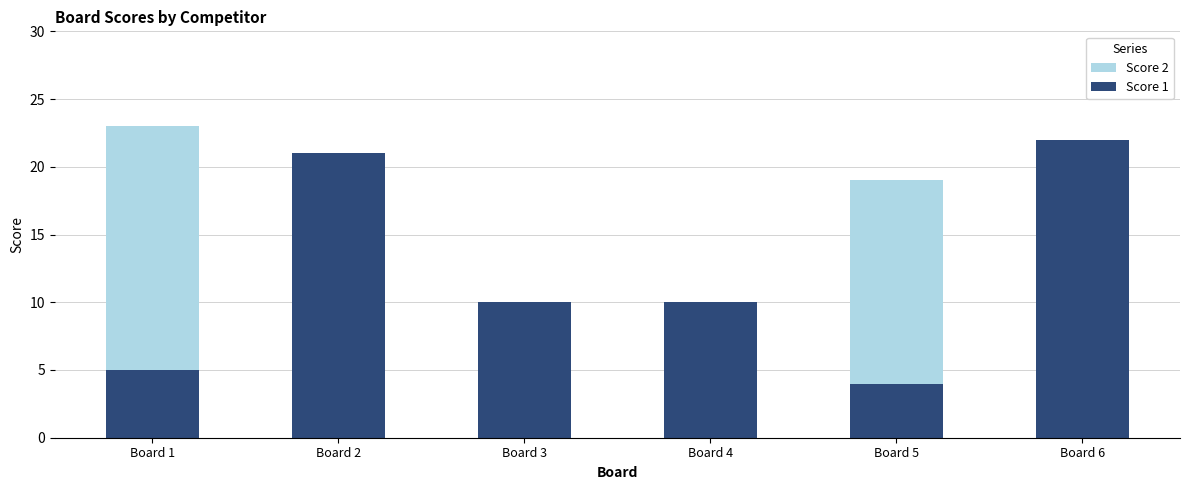

True or false: Score 2 has a value of 7 at Board 1.

False